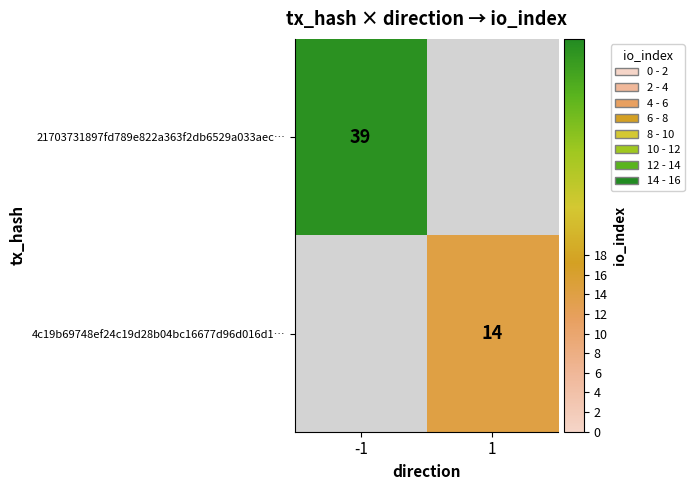

At which category does the chart reach its minimum across all series?

1